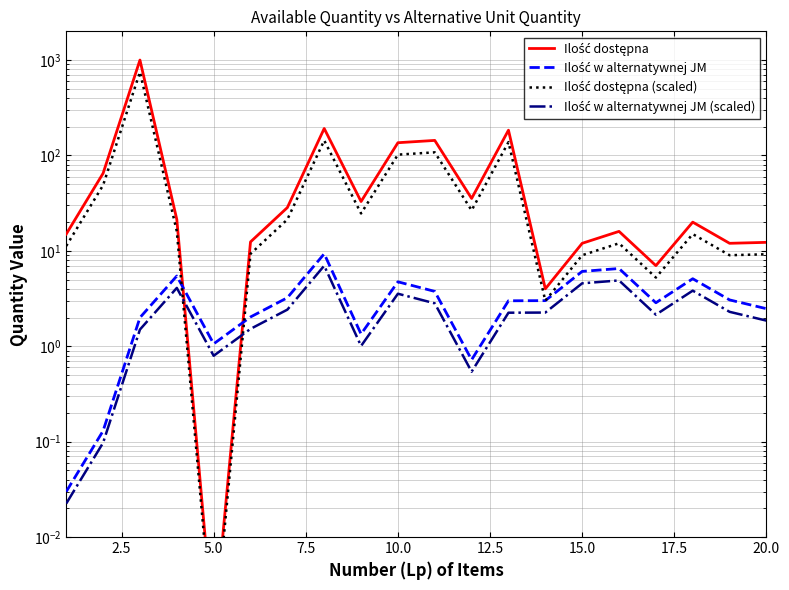

What is the average value of the Ilość w alternatywnej JM series?

3.3